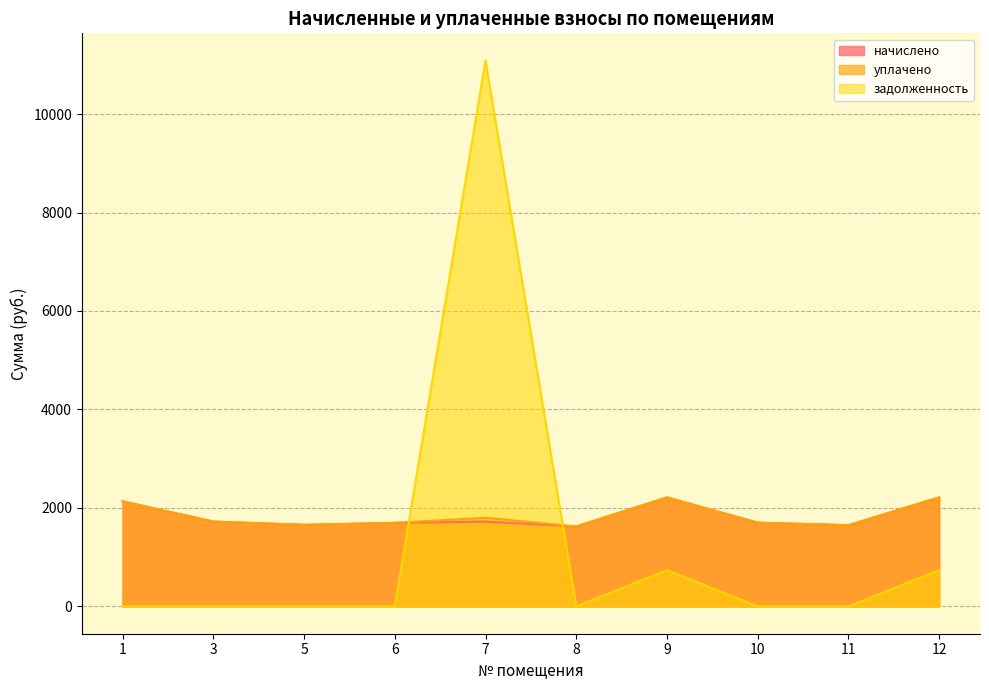

What is the highest value of the начислено series?

2214.3